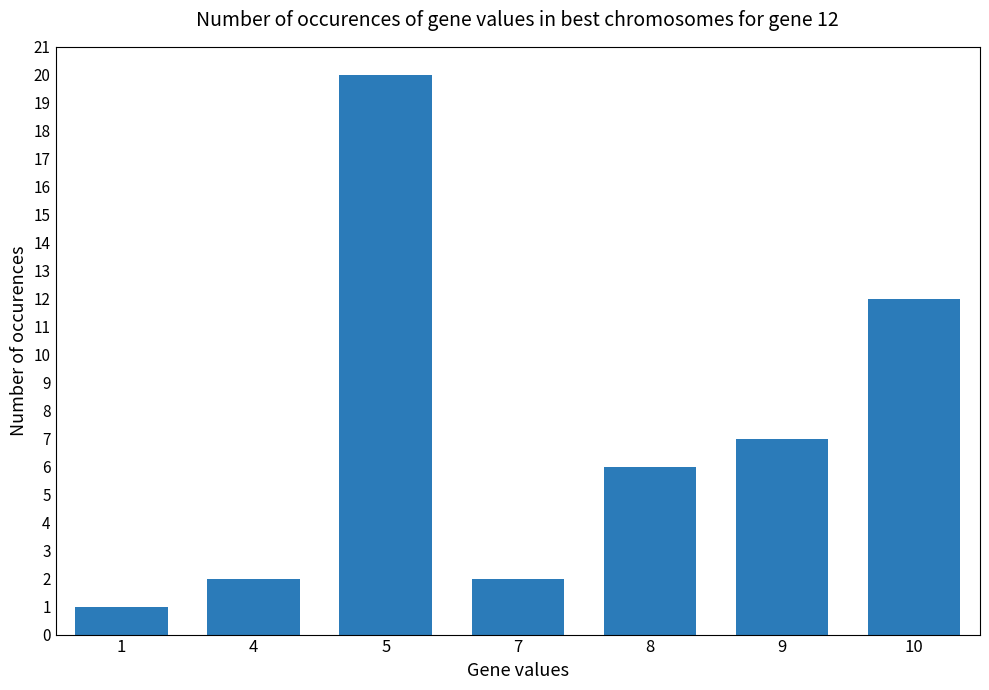

The value at 7 is 0. True or false?

False